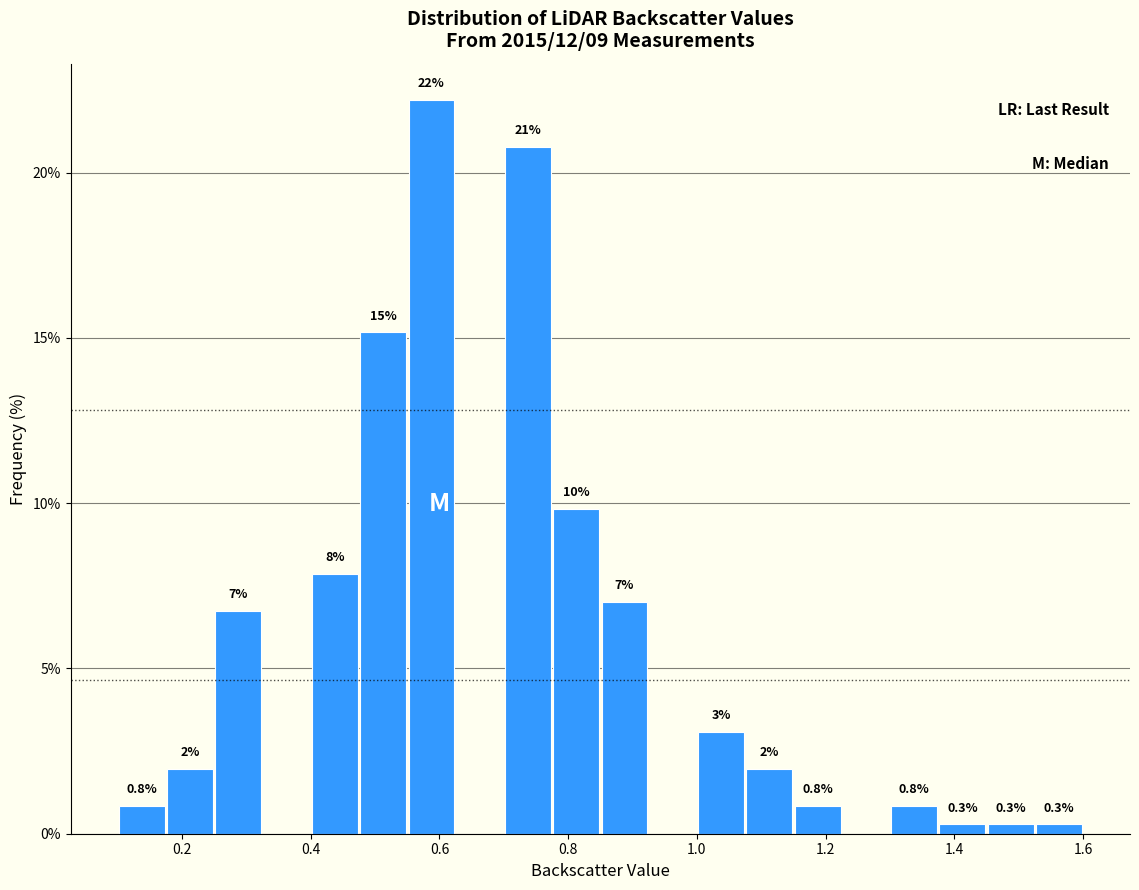

Around what value on the x-axis is the tallest bar? Give the approximate position of its centre, as read against the axis.

0.58